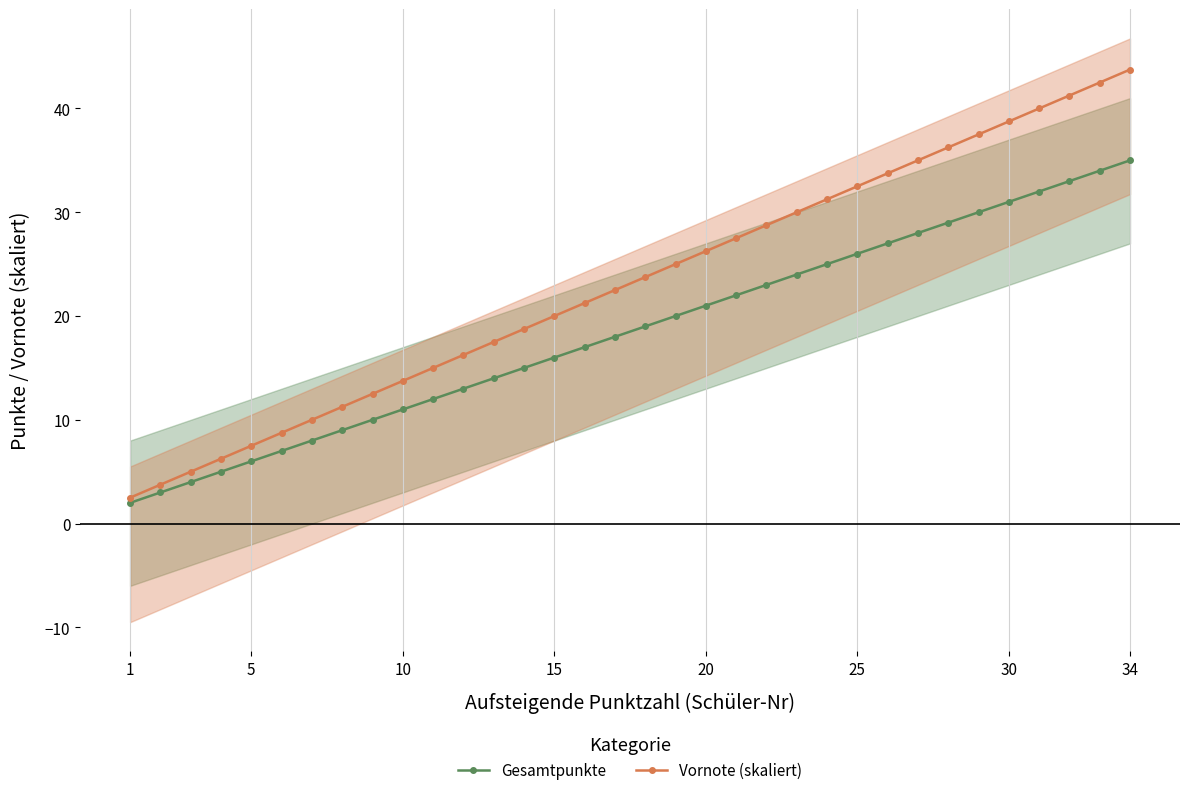

True or false: Vornote (skaliert) and Gesamtpunkte intersect in this chart.

False